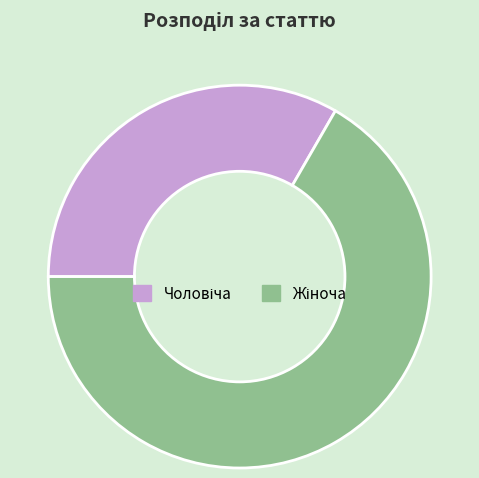

Does any single category account for the majority?

Yes